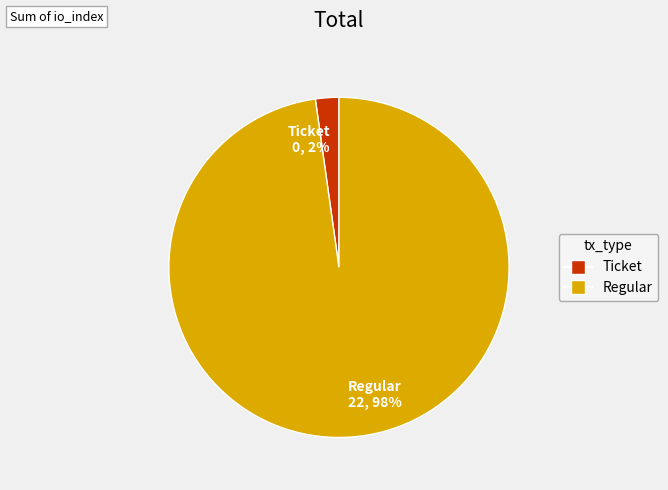

Rank the categories by value from lowest to highest.

Ticket, Regular